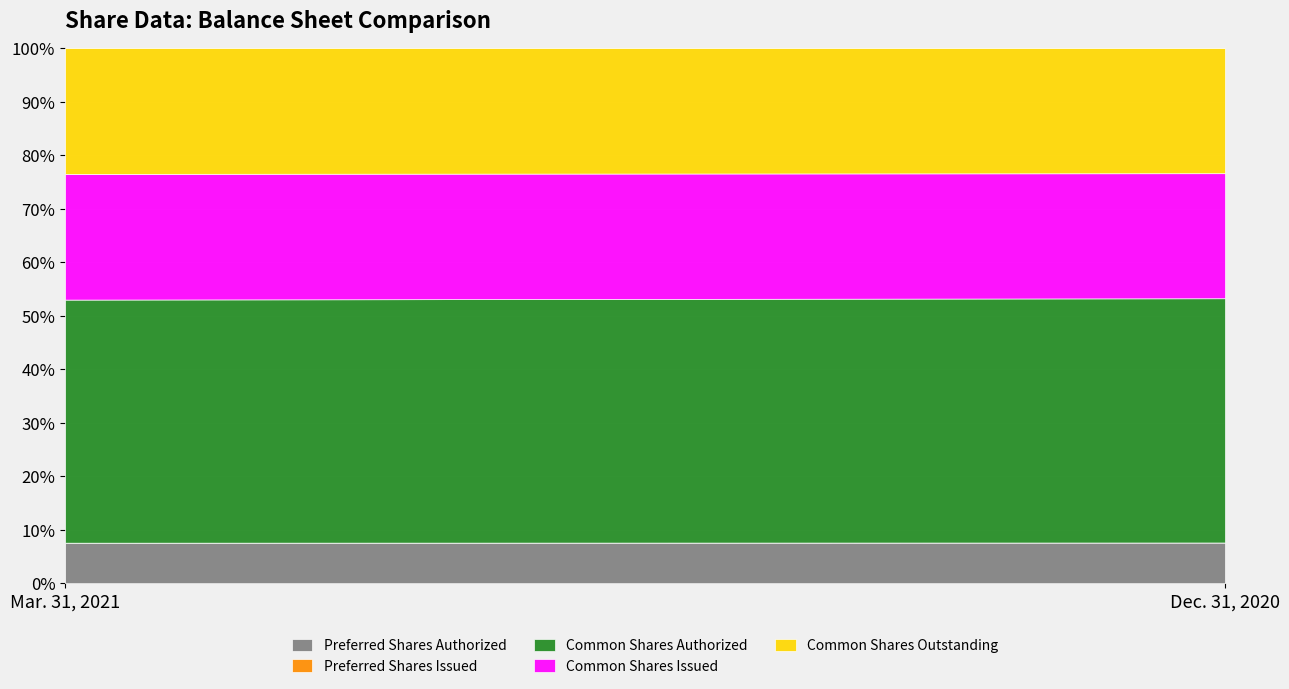

Between Mar. 31, 2021 and Dec. 31, 2020, which is larger?

Mar. 31, 2021